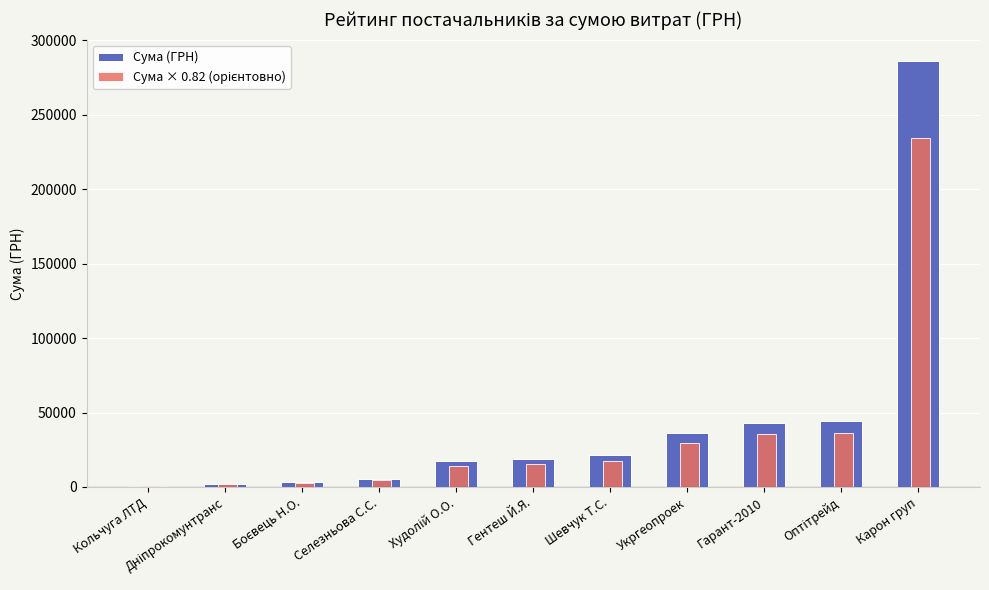

Read the Сума (ГРН) value at Карон груп.

286013.9